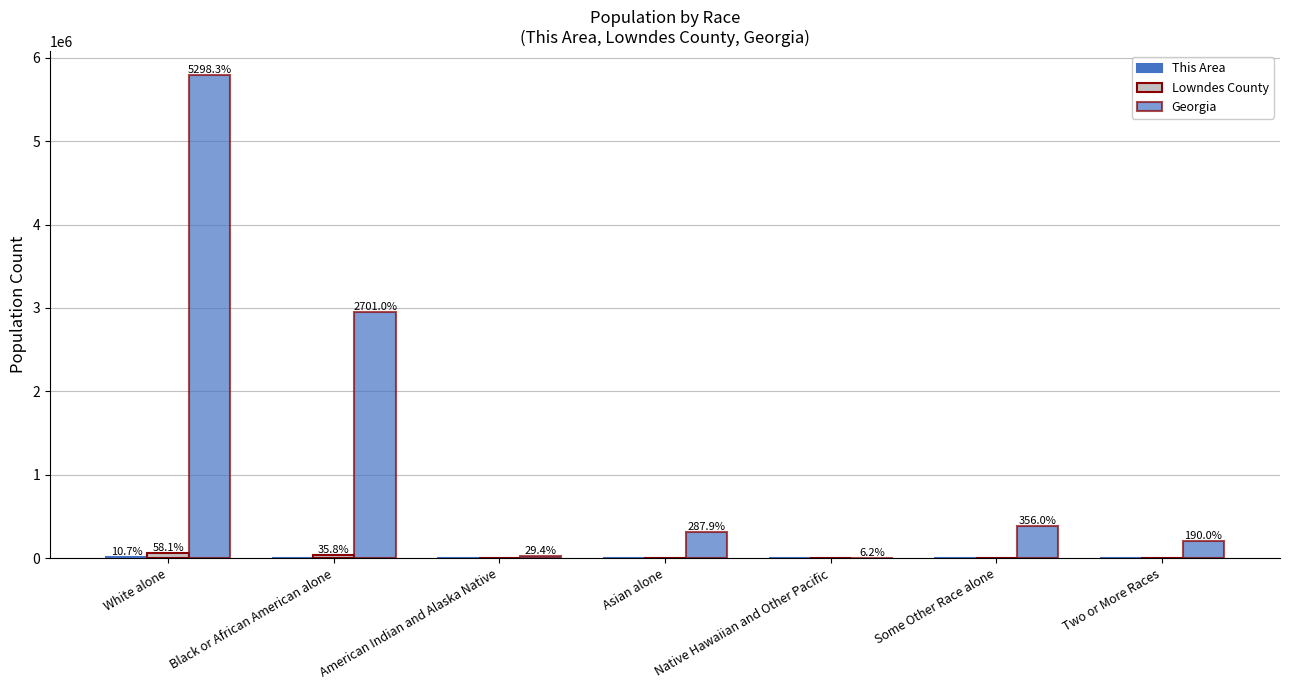

At which label does Georgia first exceed 314467?

White alone